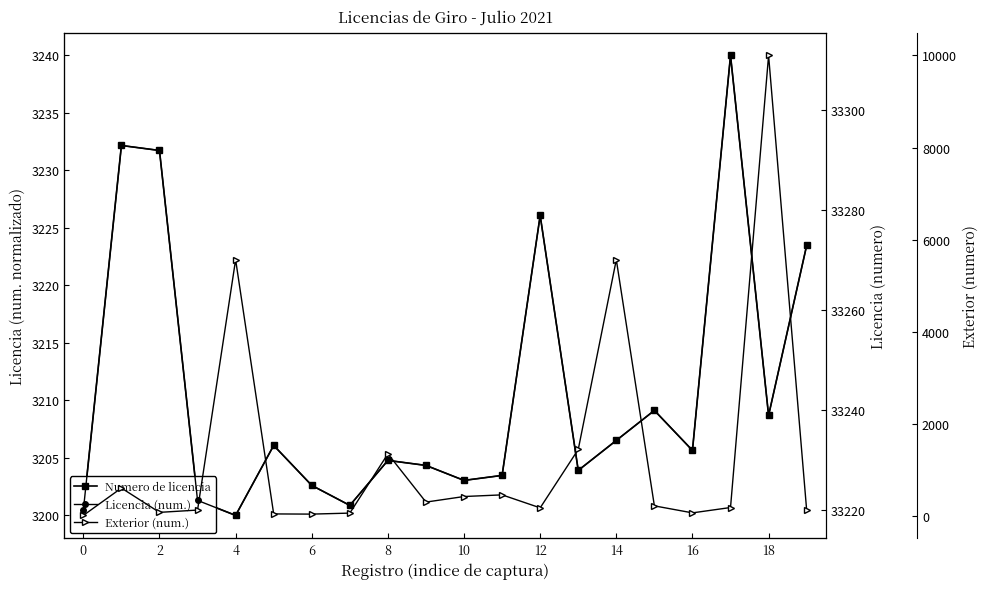

The value of Licencia (num.) at 12 is 11077.9. True or false?

False